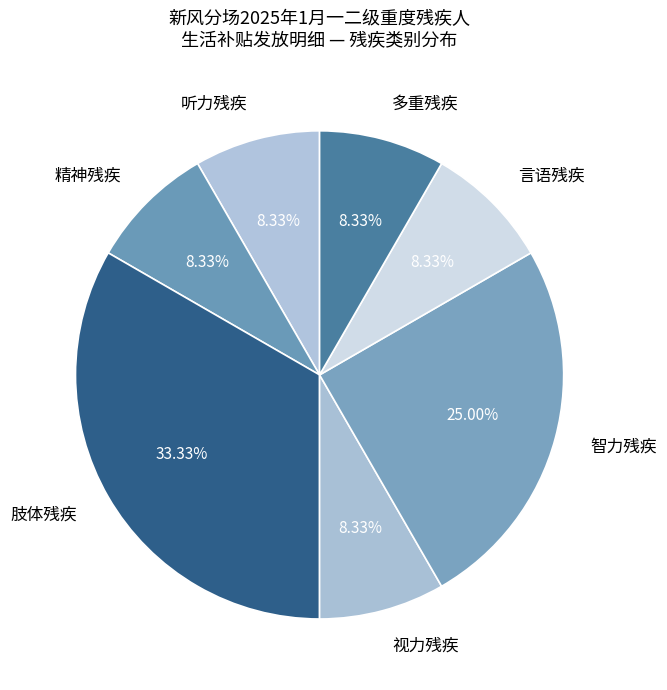

To the nearest percent, what is the average slice percentage?

14%